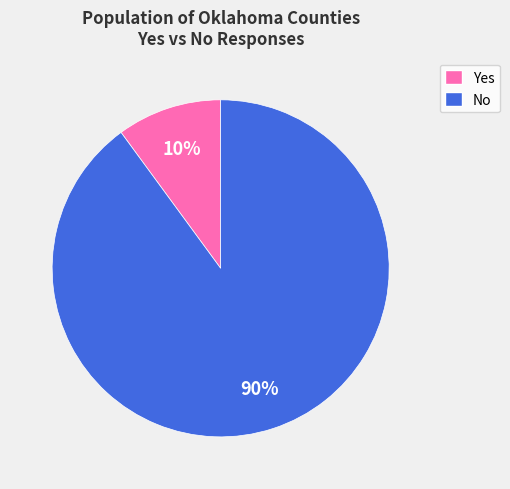

To the nearest percent, what is the difference between the largest and smallest slice percentages?

80%